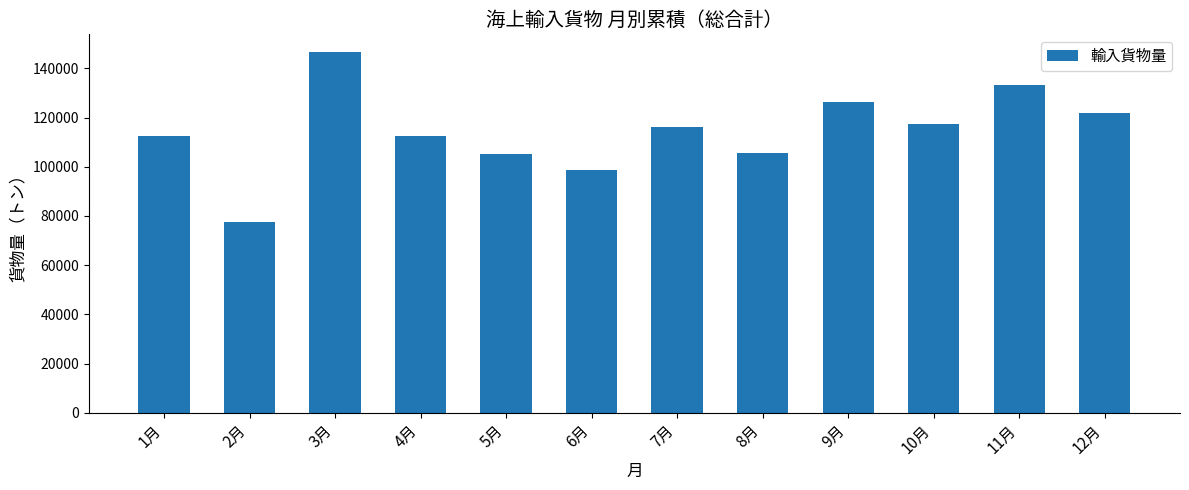

Is it true that the value at 10月 is 75628?

False